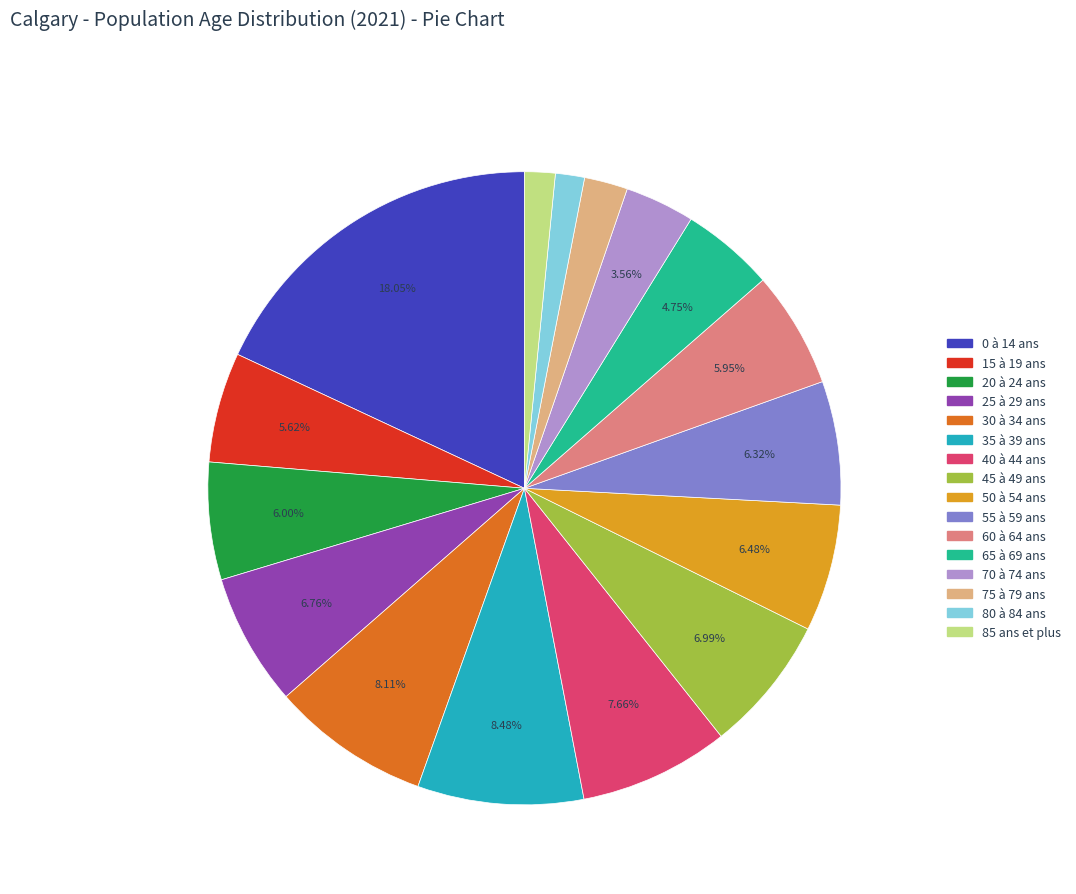

To the nearest percent, what is the difference between the largest and smallest slice percentages?

17%